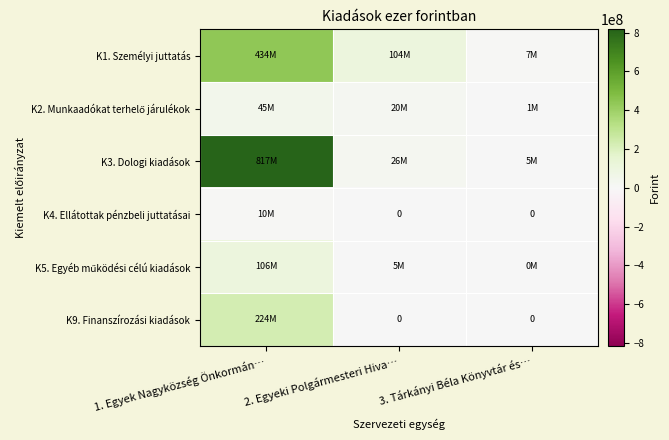

How many values in the K3. Dologi kiadások series exceed 25971587?

1